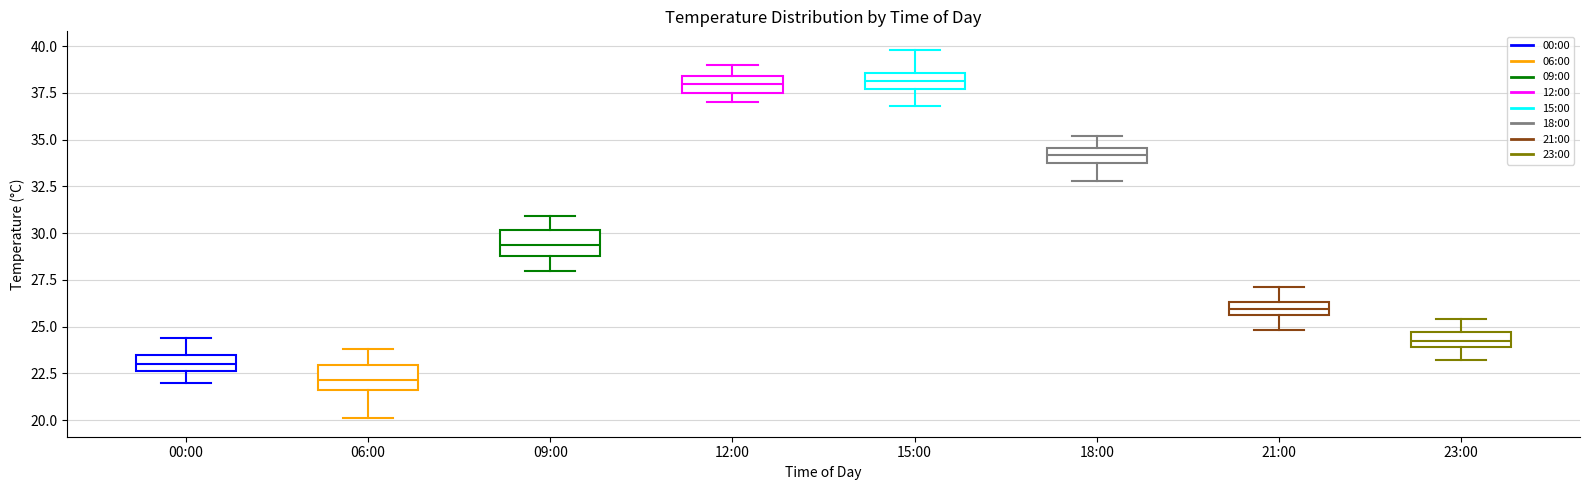

Which box's median line is the lowest?

06:00